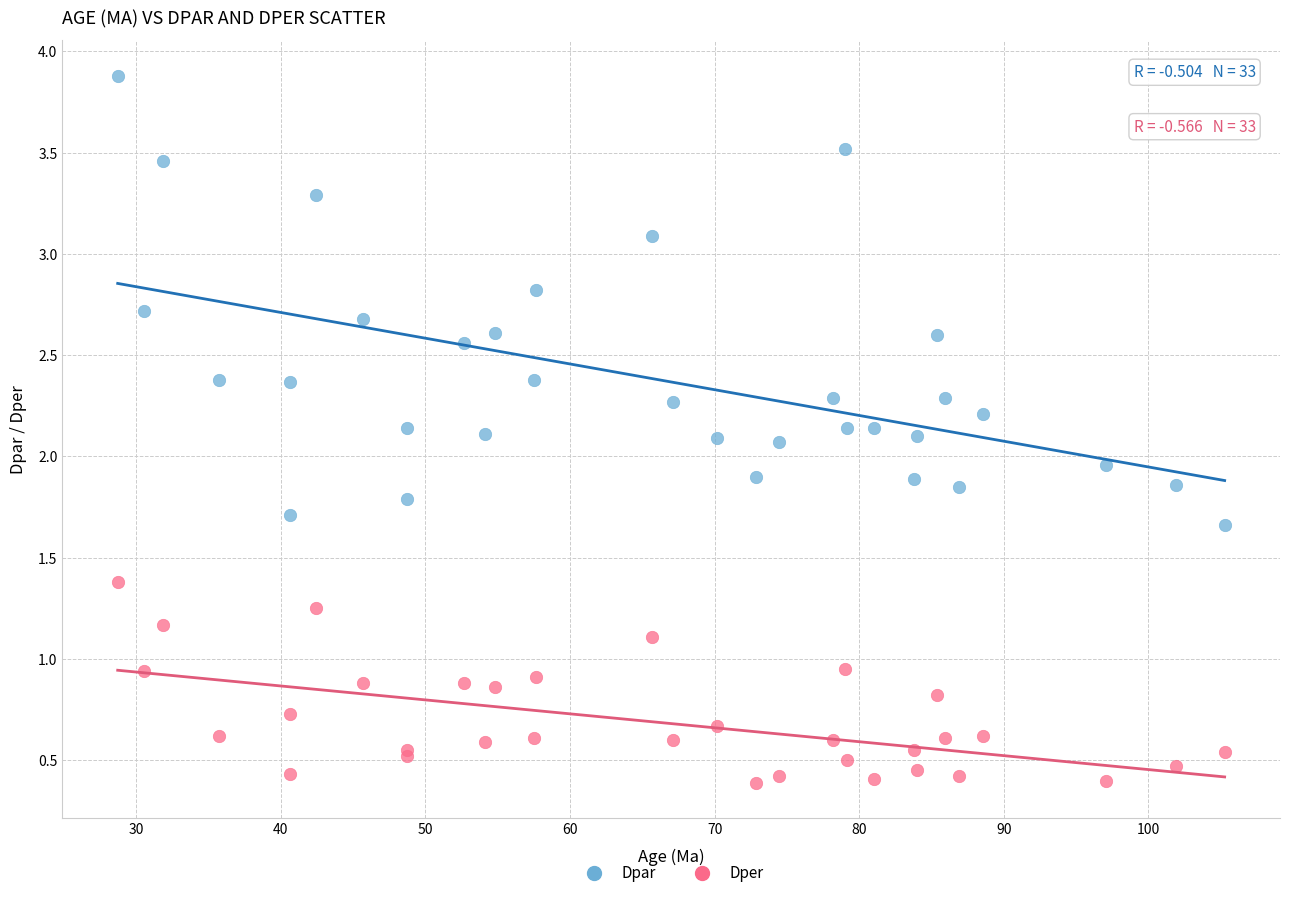

Which series reaches the minimum Y coordinate?

Dper